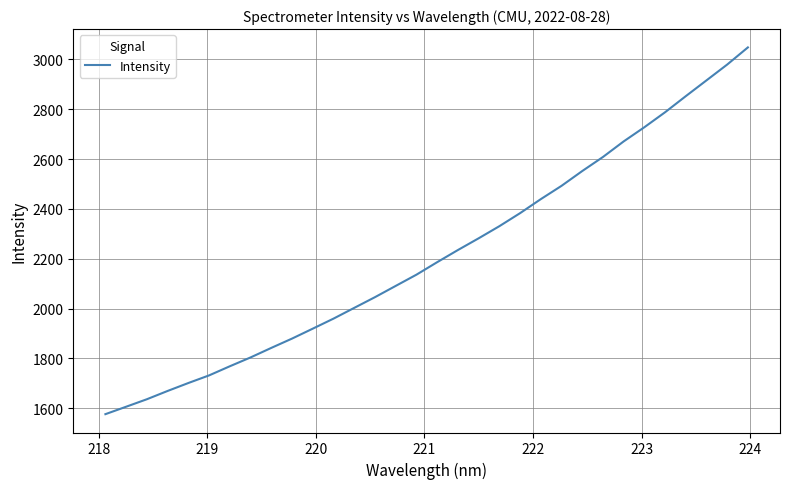

What is the difference between the maximum and minimum values?

1471.6